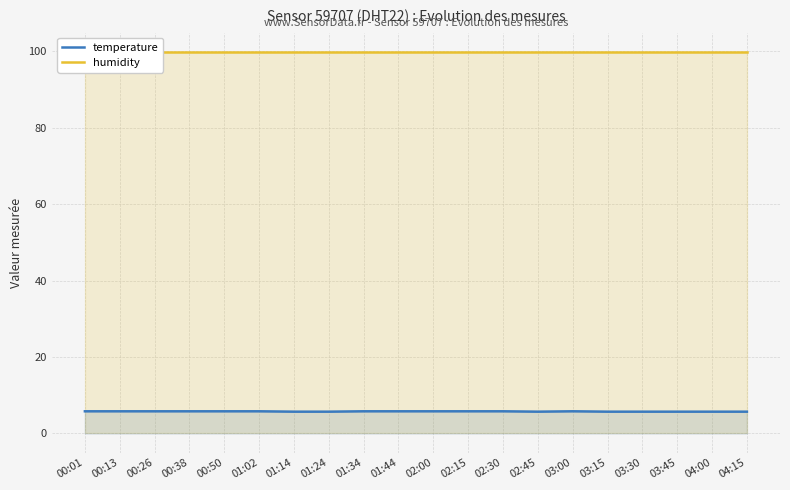

How many series are shown in this chart?

2